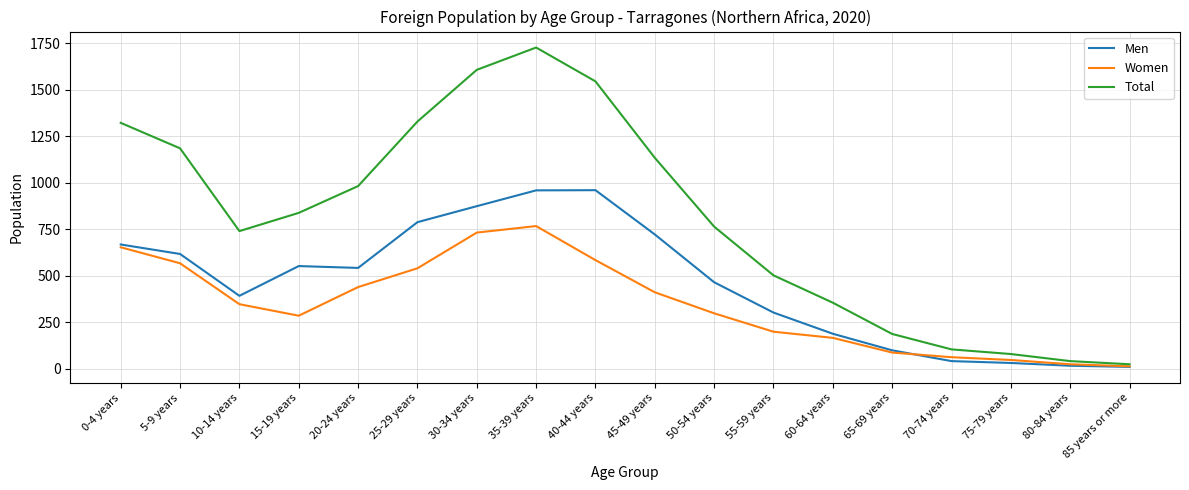

At which category is the sum across all series the highest?

35-39 years